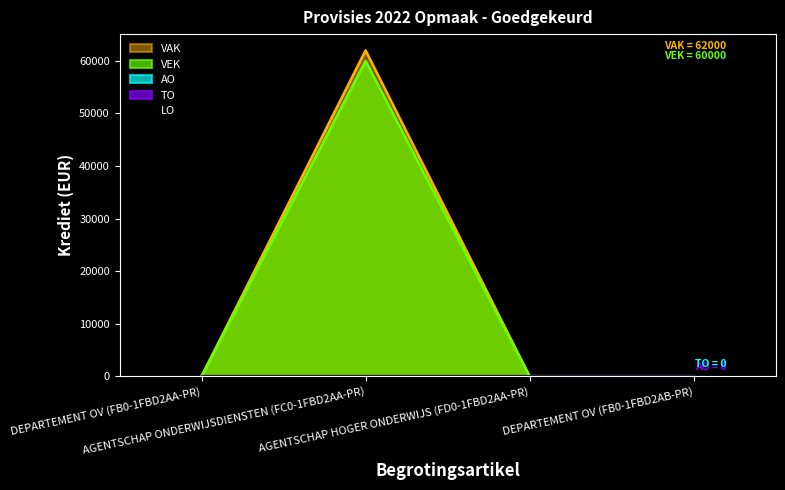

What is the sum of all VEK values?

60000